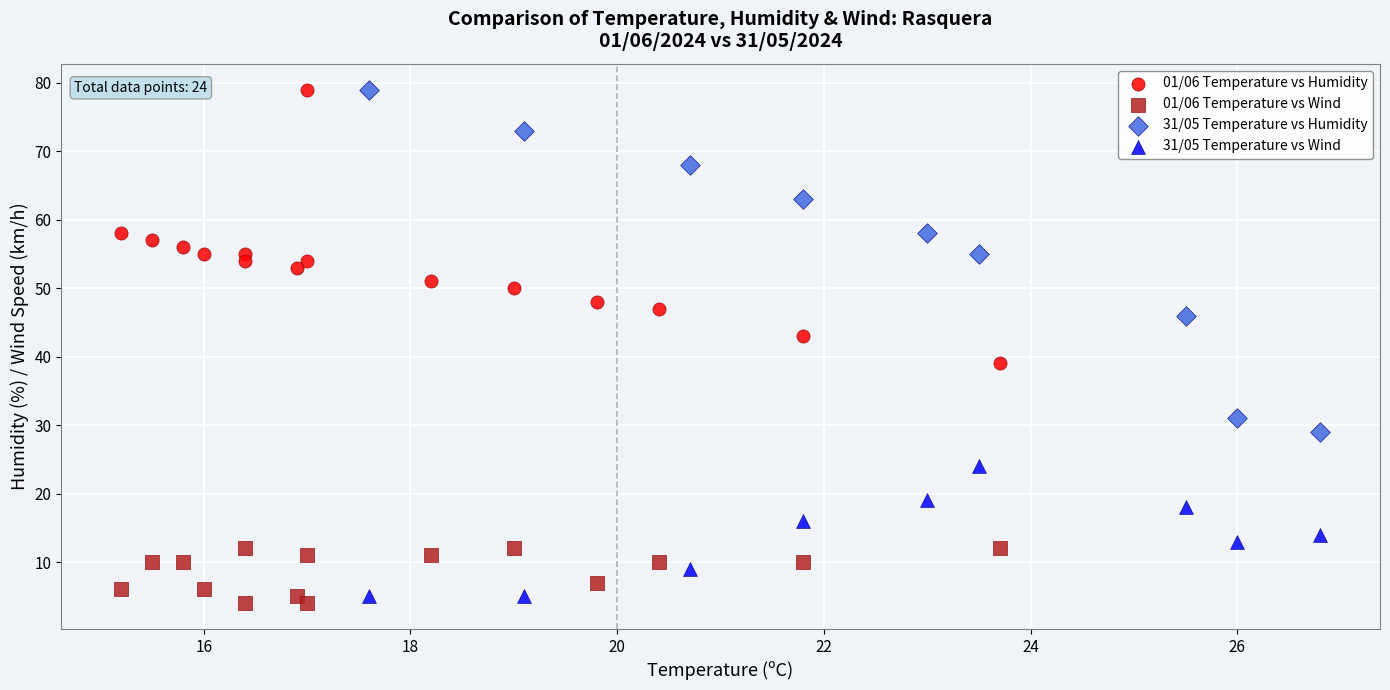

What are all the series names shown in the legend?

01/06 Temperature vs Humidity, 01/06 Temperature vs Wind, 31/05 Temperature vs Humidity, 31/05 Temperature vs Wind